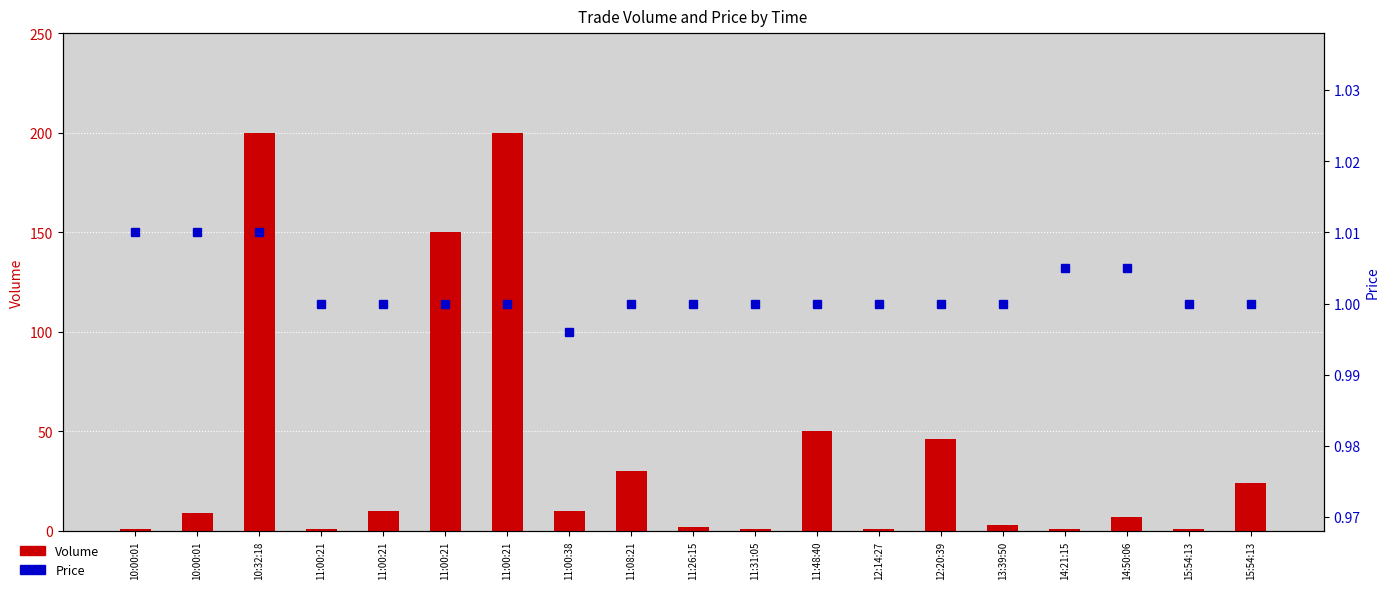

Between 15:54:13 and 10:00:01, which is larger?

15:54:13